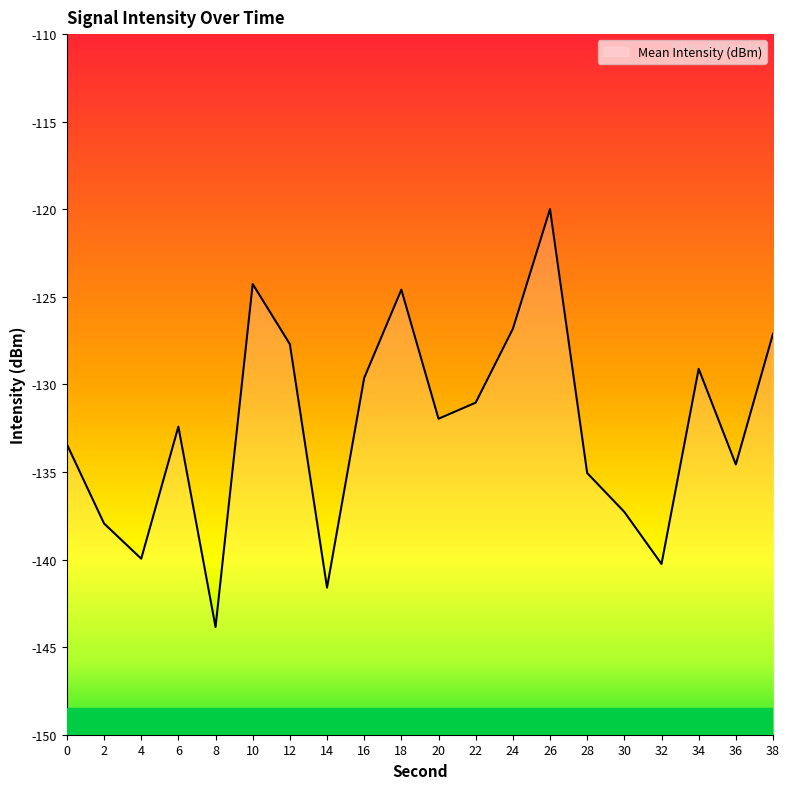

Between 32 and 18, which is larger?

18